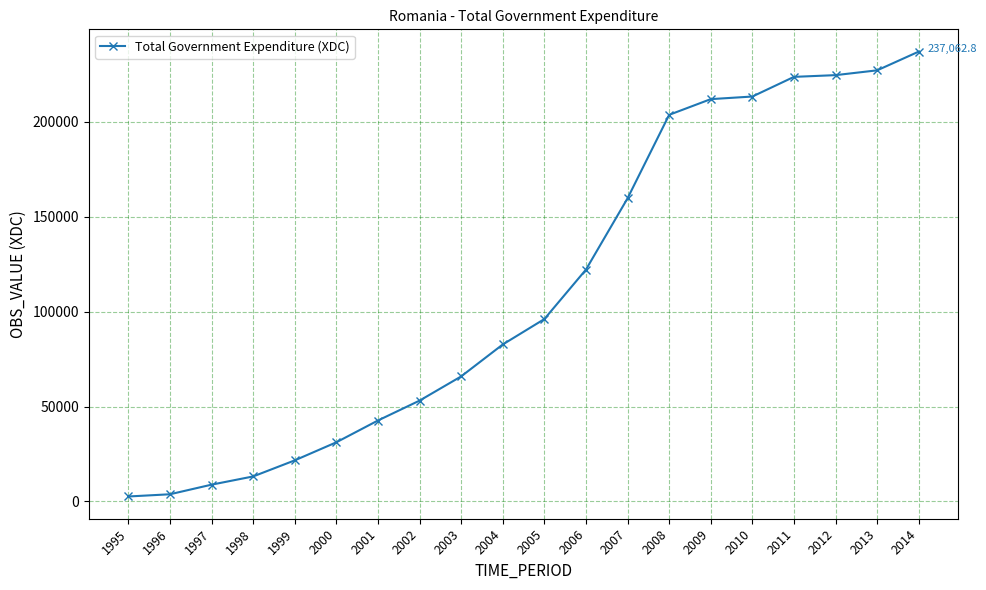

Where does the data first go above 96099?

2005